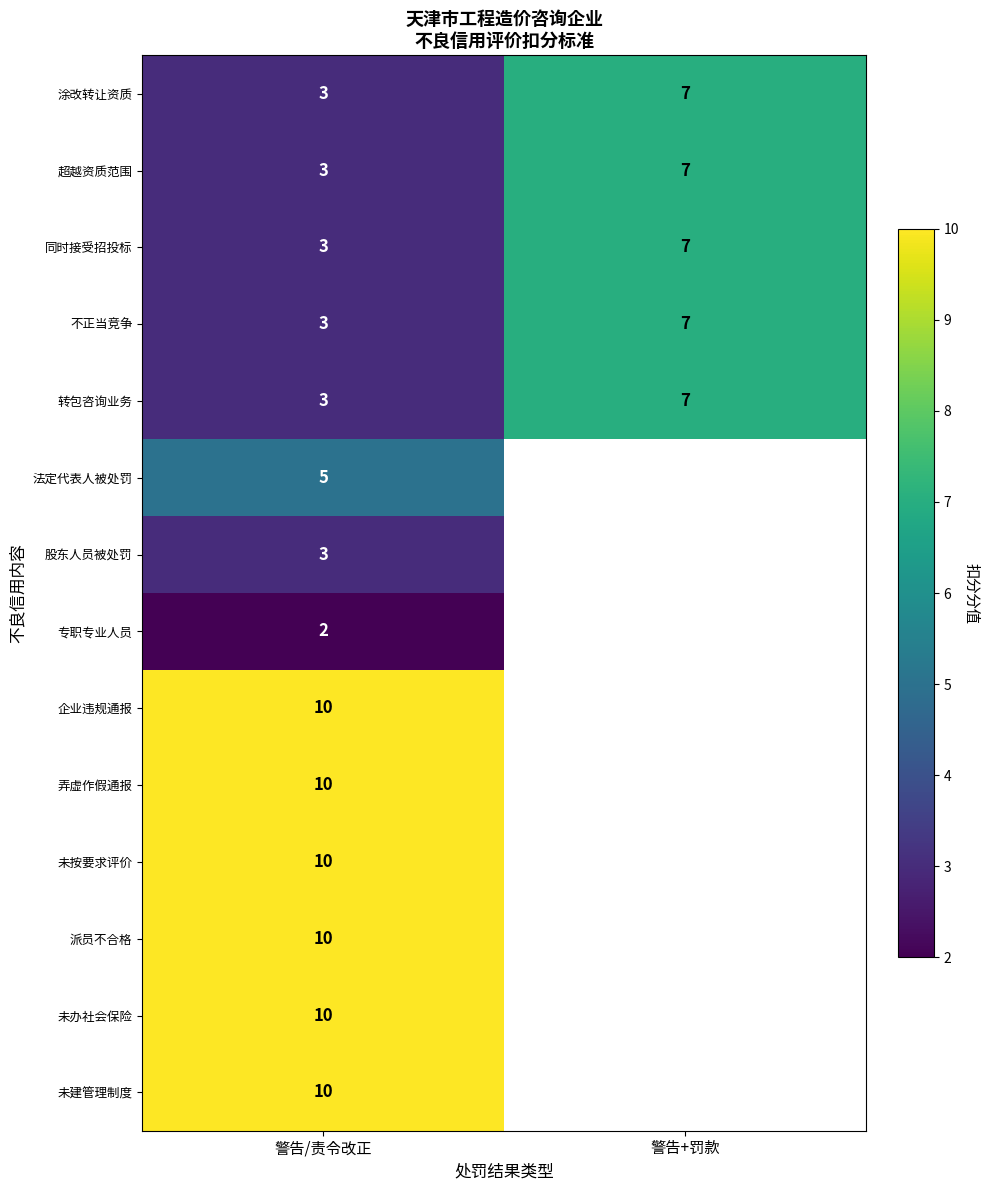

The value of 超越资质范围 at 警告/责令改正 is 4.5. True or false?

False